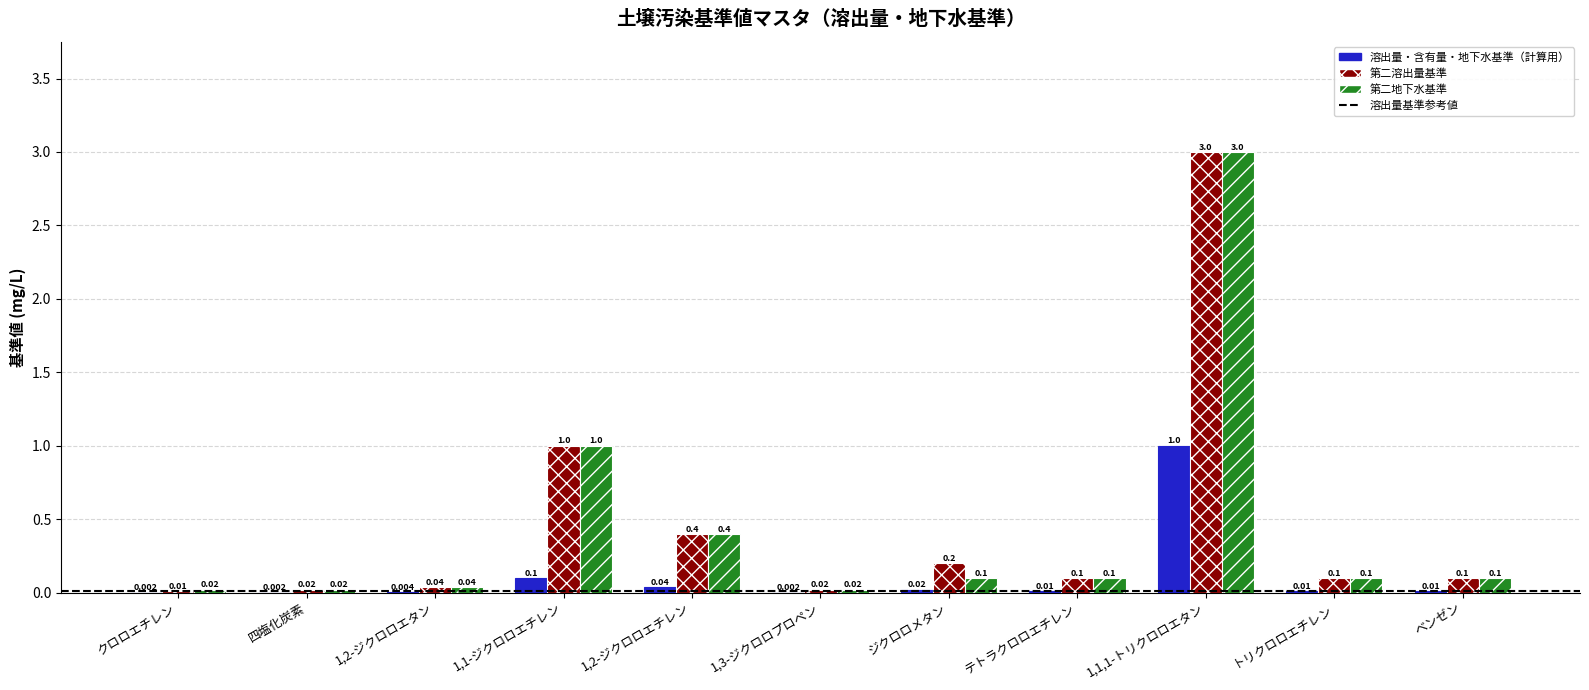

Which series has the largest total across all categories?

第二溶出量基準